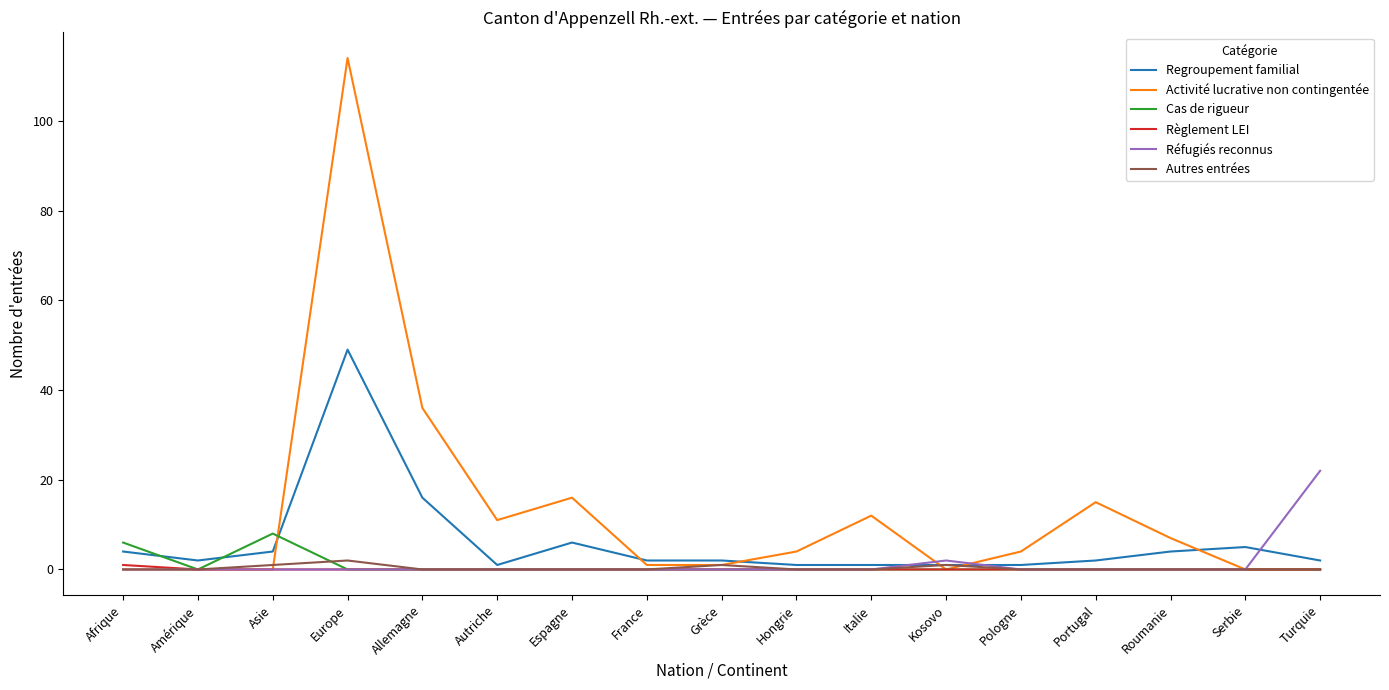

Reading right to left, list all the values displayed in this chart.

Regroupement familial: Turquie=2	Serbie=5	Roumanie=4	Portugal=2	Pologne=1	Kosovo=1	Italie=1	Hongrie=1	Grèce=2	France=2	Espagne=6	Autriche=1	Allemagne=16	Europe=49	Asie=4	Amérique=2	Afrique=4
Activité lucrative non contingentée: Turquie=0	Serbie=0	Roumanie=7	Portugal=15	Pologne=4	Kosovo=0	Italie=12	Hongrie=4	Grèce=1	France=1	Espagne=16	Autriche=11	Allemagne=36	Europe=114	Asie=0	Amérique=0	Afrique=0
Cas de rigueur: Turquie=0	Serbie=0	Roumanie=0	Portugal=0	Pologne=0	Kosovo=0	Italie=0	Hongrie=0	Grèce=0	France=0	Espagne=0	Autriche=0	Allemagne=0	Europe=0	Asie=8	Amérique=0	Afrique=6
Règlement LEI: Turquie=0	Serbie=0	Roumanie=0	Portugal=0	Pologne=0	Kosovo=0	Italie=0	Hongrie=0	Grèce=0	France=0	Espagne=0	Autriche=0	Allemagne=0	Europe=0	Asie=0	Amérique=0	Afrique=1
Réfugiés reconnus: Turquie=22	Serbie=0	Roumanie=0	Portugal=0	Pologne=0	Kosovo=2	Italie=0	Hongrie=0	Grèce=0	France=0	Espagne=0	Autriche=0	Allemagne=0	Europe=0	Asie=0	Amérique=0	Afrique=0
Autres entrées: Turquie=0	Serbie=0	Roumanie=0	Portugal=0	Pologne=0	Kosovo=1	Italie=0	Hongrie=0	Grèce=1	France=0	Espagne=0	Autriche=0	Allemagne=0	Europe=2	Asie=1	Amérique=0	Afrique=0